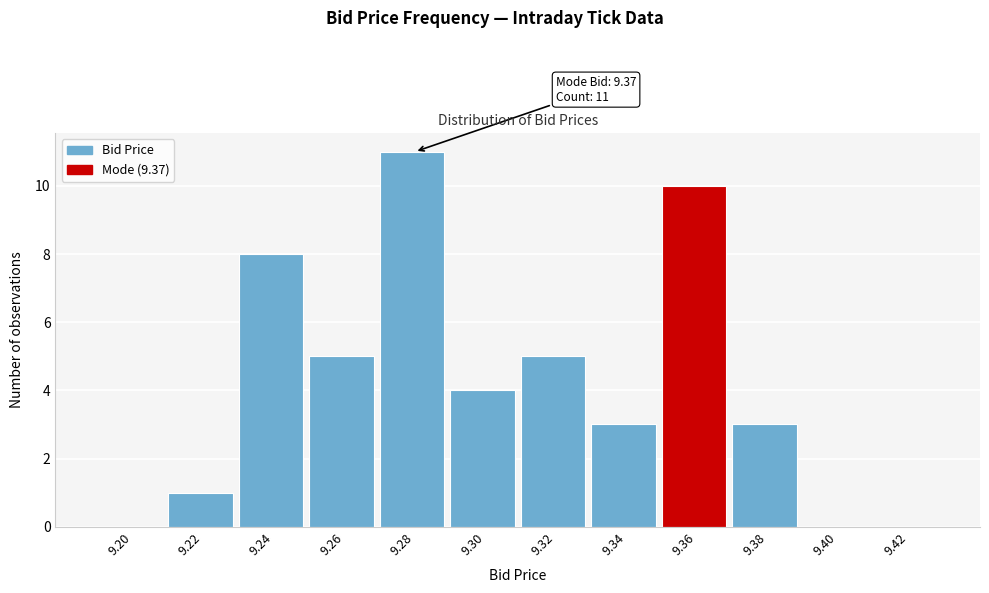

Reading left to right, what are all the values shown in this chart?

9.20=0	9.22=1	9.24=8	9.26=5	9.28=11	9.30=4	9.32=5	9.34=3	9.36=10	9.38=3	9.40=0	9.42=0